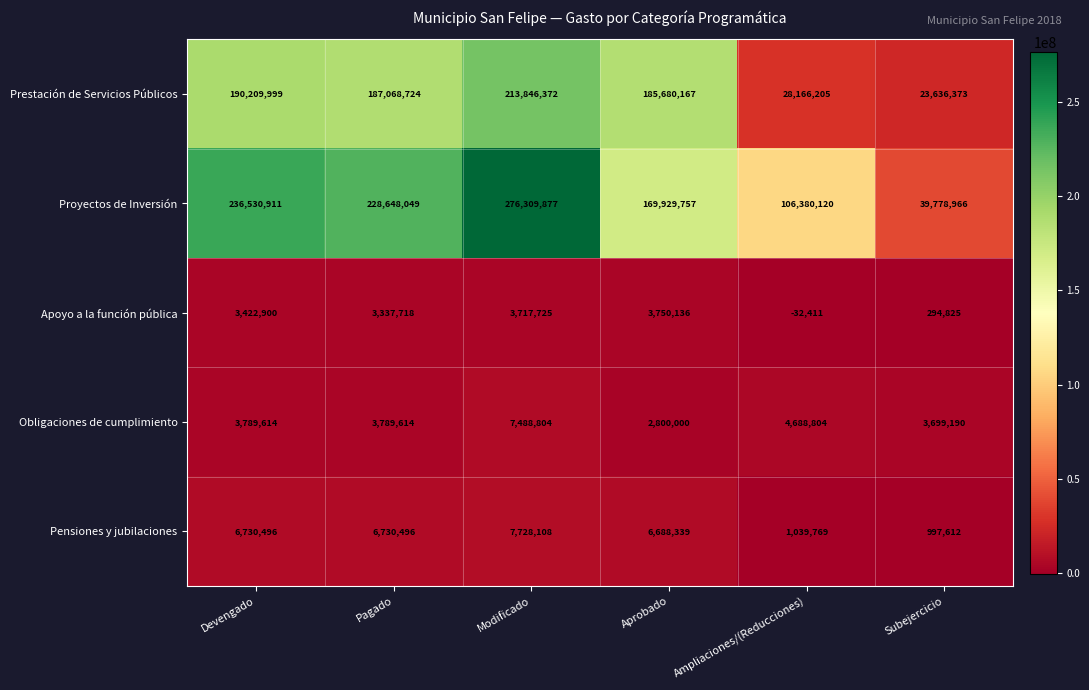

Reading left to right, extract all data points from this chart.

Prestación de Servicios Públicos: Devengado=190209999	Pagado=187068724	Modificado=213846372	Aprobado=185680167	Ampliaciones/(Reducciones)=28166205	Subejercicio=23636373
Proyectos de Inversión: Devengado=236530911	Pagado=228648049	Modificado=276309877	Aprobado=169929757	Ampliaciones/(Reducciones)=106380120	Subejercicio=39778966
Apoyo a la función pública: Devengado=3422900	Pagado=3337718	Modificado=3717725	Aprobado=3750136	Ampliaciones/(Reducciones)=-32411	Subejercicio=294825
Obligaciones de cumplimiento: Devengado=3789614	Pagado=3789614	Modificado=7488804	Aprobado=2800000	Ampliaciones/(Reducciones)=4688804	Subejercicio=3699190
Pensiones y jubilaciones: Devengado=6730496	Pagado=6730496	Modificado=7728108	Aprobado=6688339	Ampliaciones/(Reducciones)=1039769	Subejercicio=997612